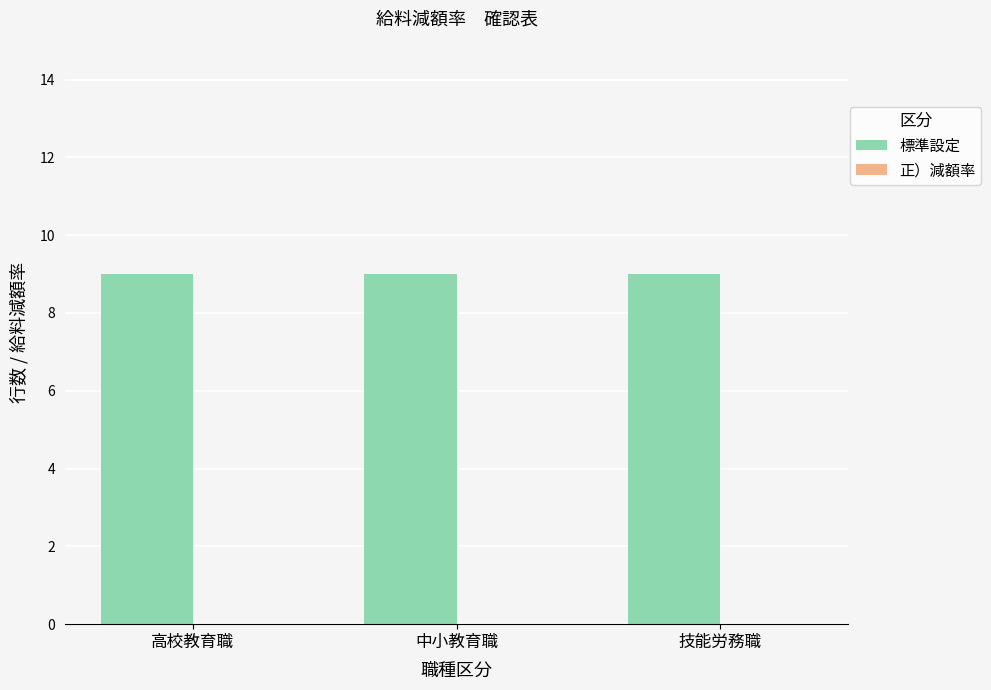

What is the total value across all series at 高校教育職?

9